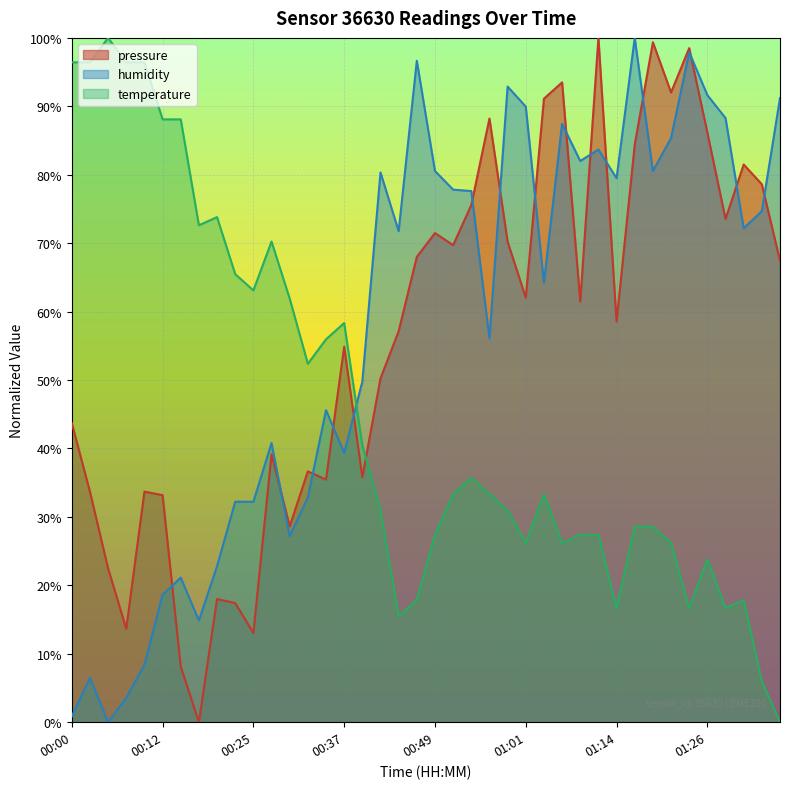

The pressure series shows 88.4 at 01:36. True or false?

False